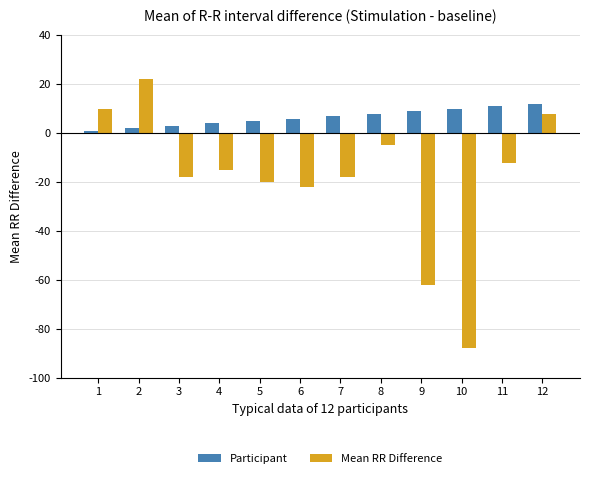

List the series in order of their peak value, highest first.

Mean RR Difference, Participant